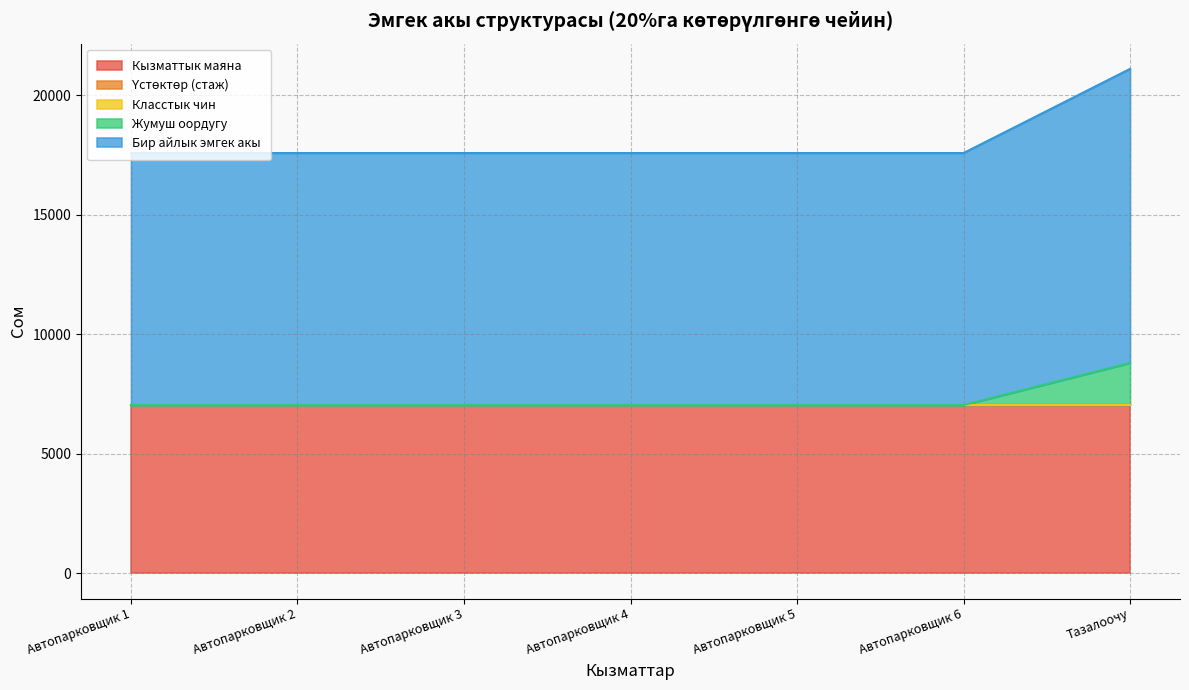

Reading right to left, what are all the values shown in this chart?

Кызматтык маяна: Тазалоочу=7040	Автопарковщик 6=7040	Автопарковщик 5=7040	Автопарковщик 4=7040	Автопарковщик 3=7040	Автопарковщик 2=7040	Автопарковщик 1=7040
Үстөктөр (стаж): Тазалоочу=0	Автопарковщик 6=0	Автопарковщик 5=0	Автопарковщик 4=0	Автопарковщик 3=0	Автопарковщик 2=0	Автопарковщик 1=0
Класстык чин: Тазалоочу=0	Автопарковщик 6=0	Автопарковщик 5=0	Автопарковщик 4=0	Автопарковщик 3=0	Автопарковщик 2=0	Автопарковщик 1=0
Жумуш оордугу: Тазалоочу=1760	Автопарковщик 6=0	Автопарковщик 5=0	Автопарковщик 4=0	Автопарковщик 3=0	Автопарковщик 2=0	Автопарковщик 1=0
Бир айлык эмгек акы: Тазалоочу=12300	Автопарковщик 6=10540	Автопарковщик 5=10540	Автопарковщик 4=10540	Автопарковщик 3=10540	Автопарковщик 2=10540	Автопарковщик 1=10540